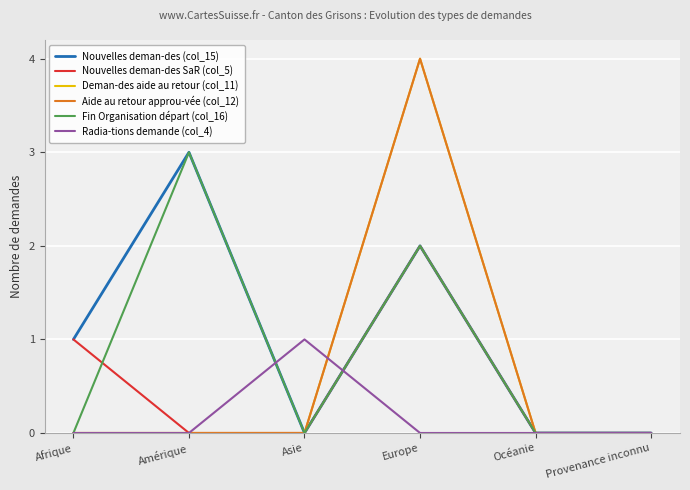

Is this an area chart (filled region under the line)?

No